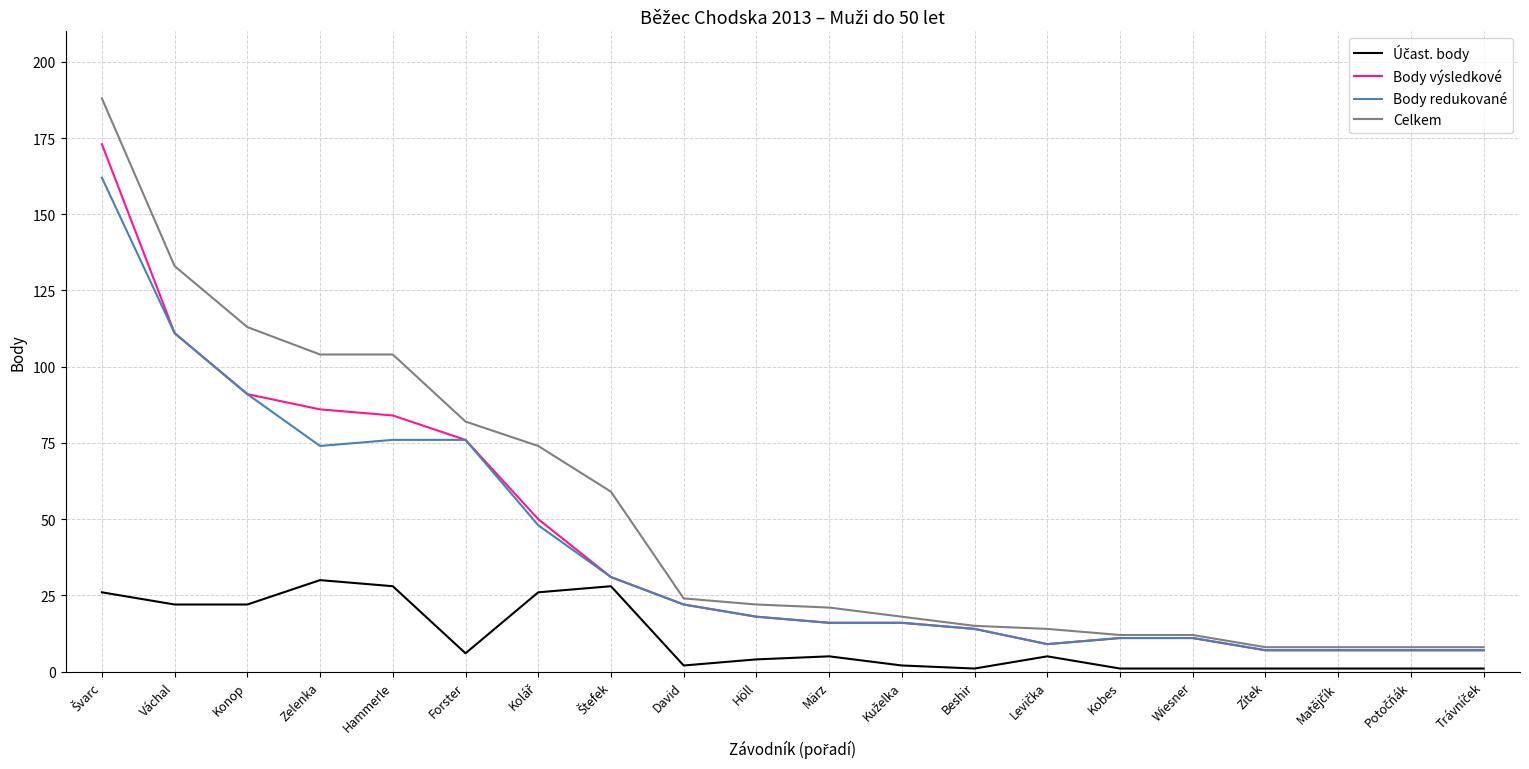

What is the maximum value for Body výsledkové?

173